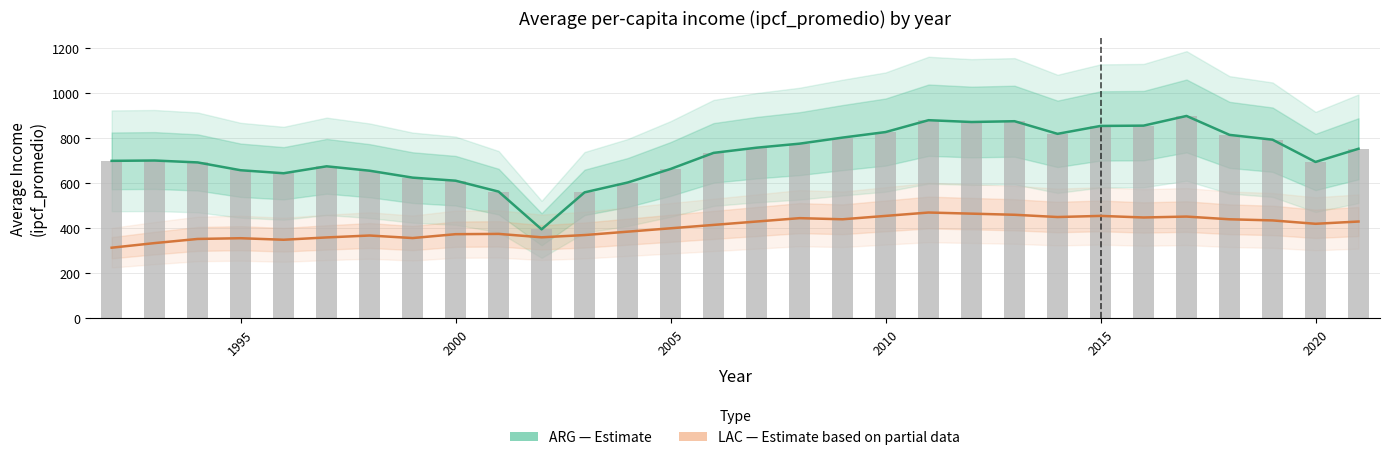

Count the number of categories in the chart.

30